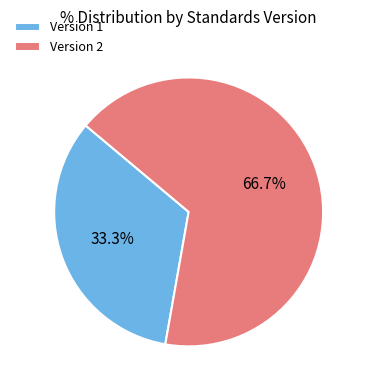

How much of the chart is everything except Version 1?

66.7%